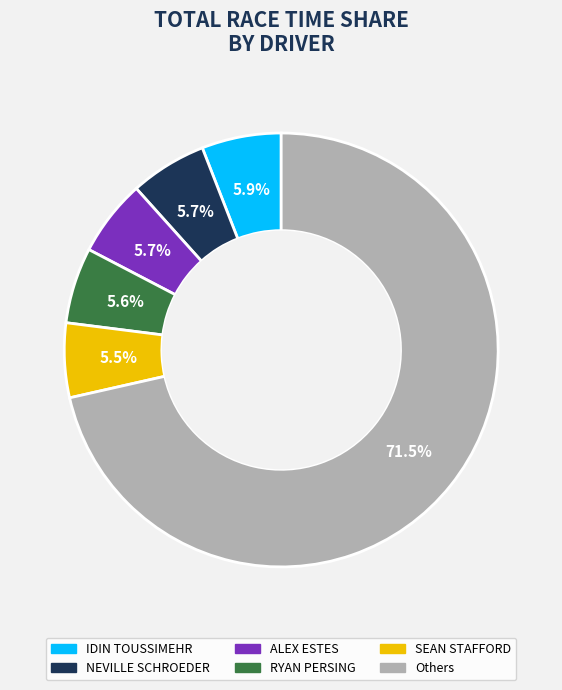

Count the number of slices in the pie.

6